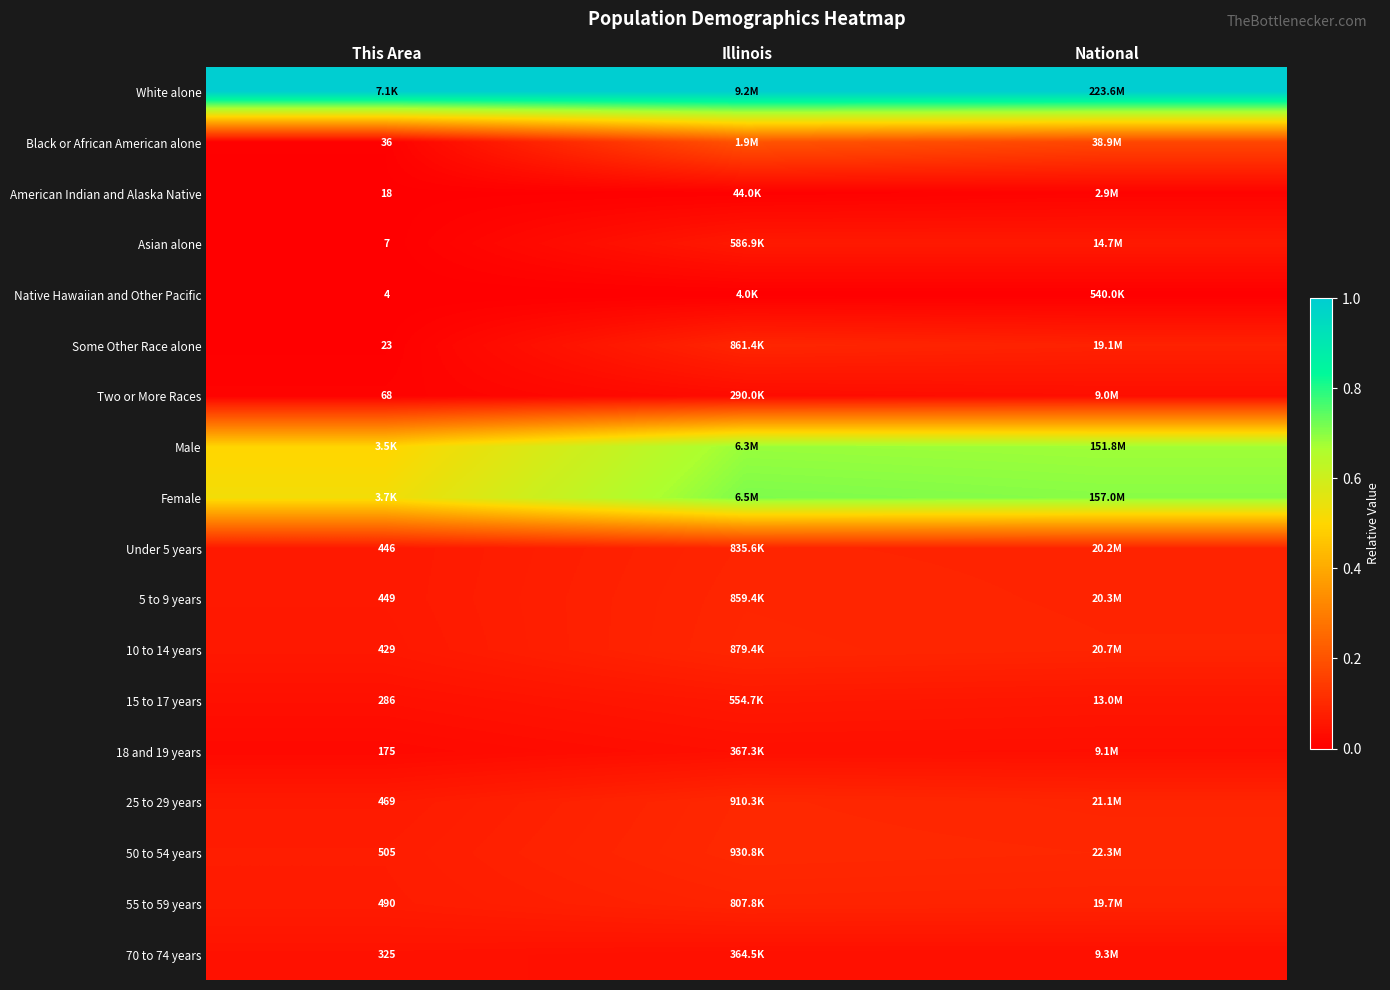

Count the 25 to 29 years values in the range 0 to 1.

3